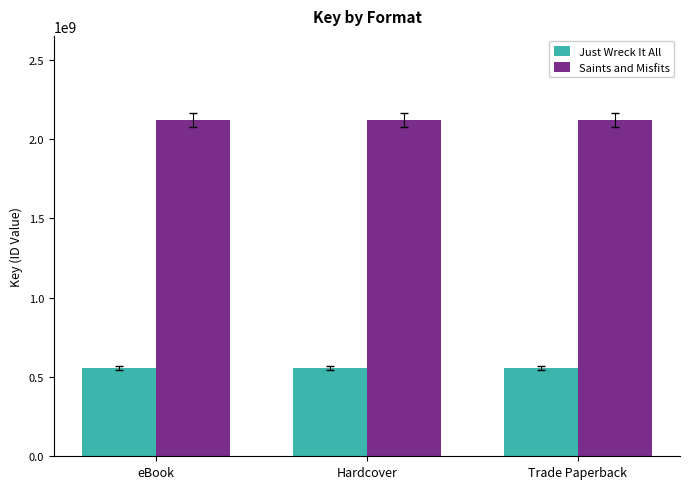

Does the chart contain any negative values?

No